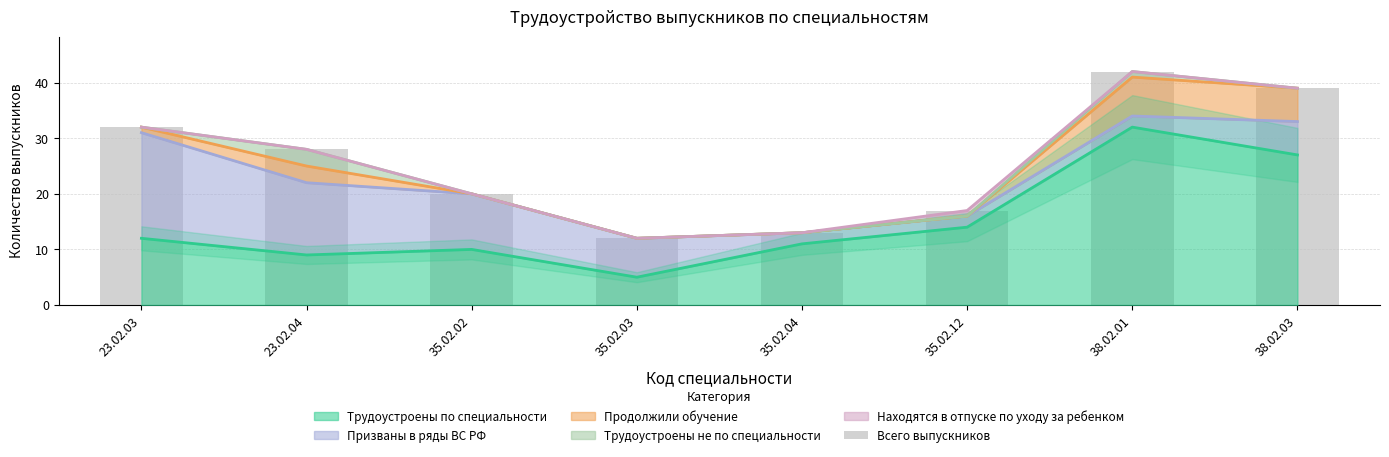

Where is the data nearest to the value 27?

23.02.04